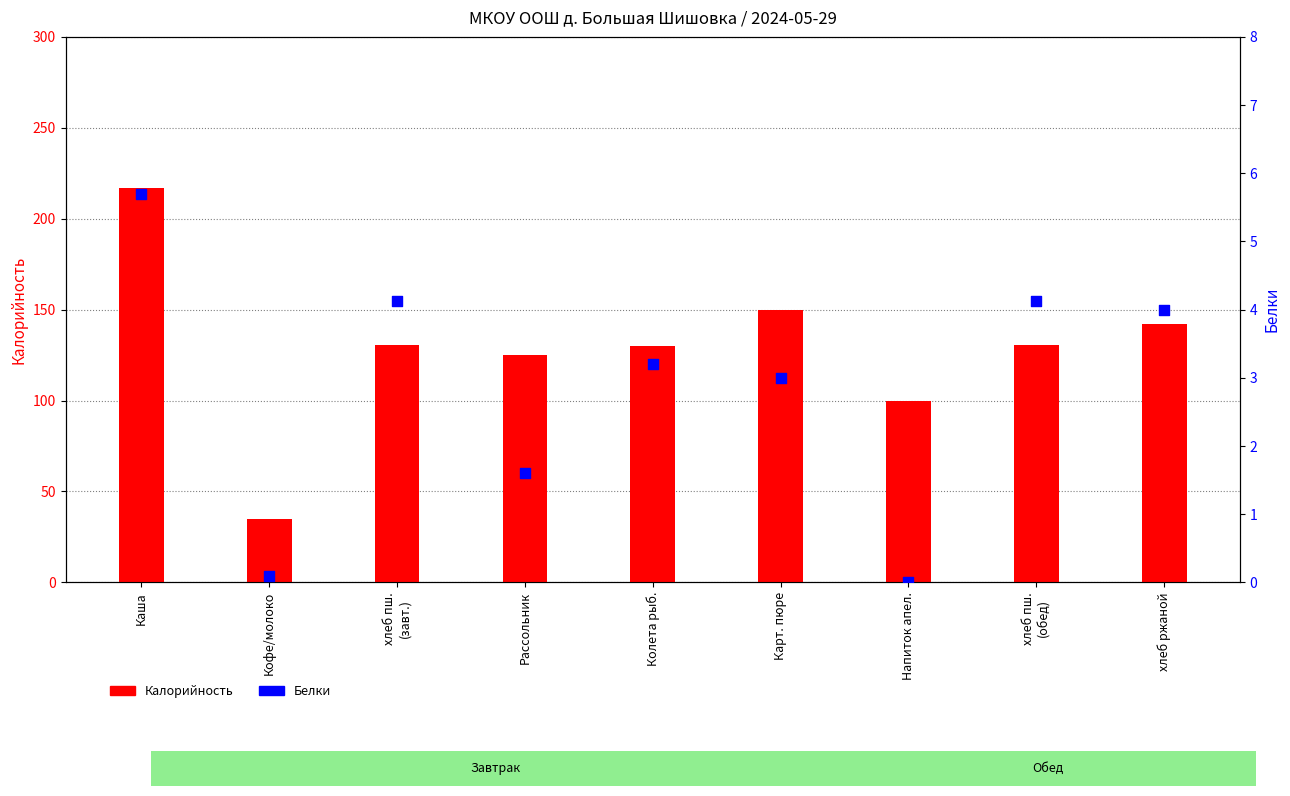

Which series contains the lowest Y value?

Белки